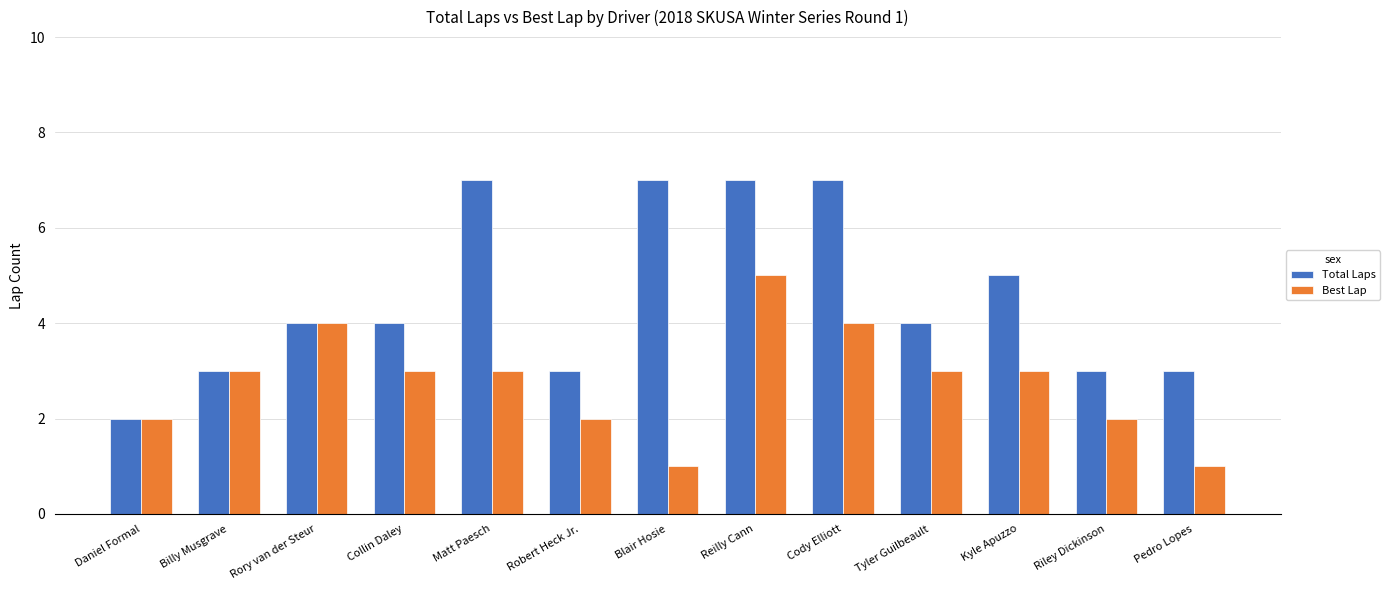

Which series has the largest total across all categories?

Total Laps